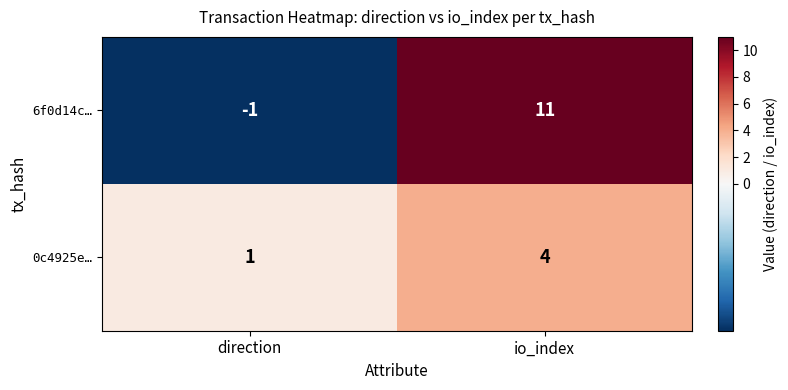

List the series in order of their peak value, highest first.

6f0d14c…, 0c4925e…